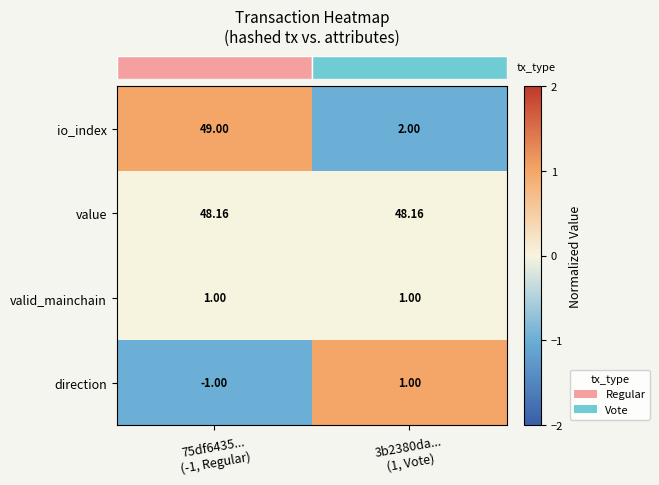

Which series has the largest range (max minus min)?

io_index